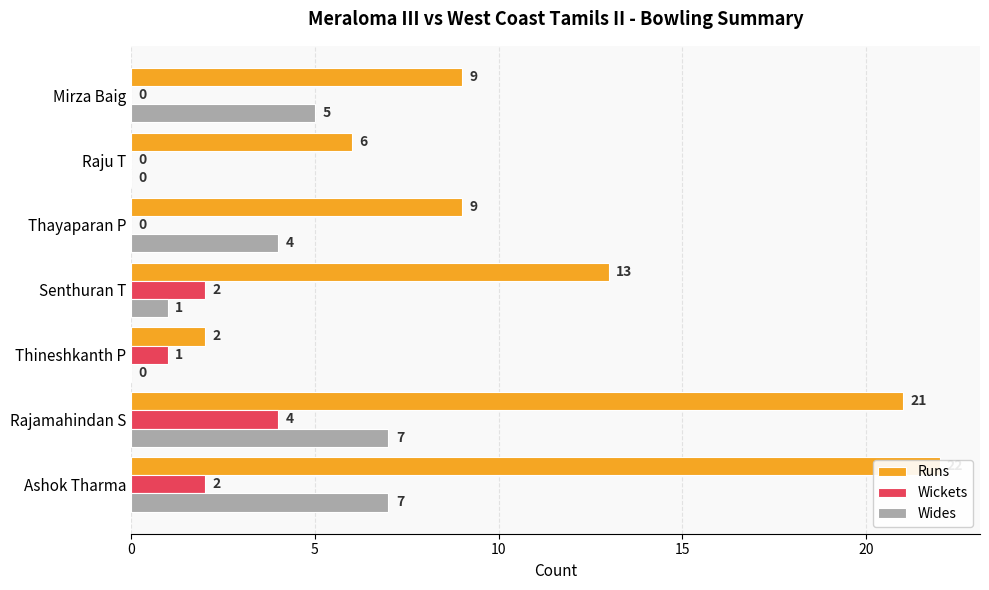

At how many categories does at least one series exceed 13?

2